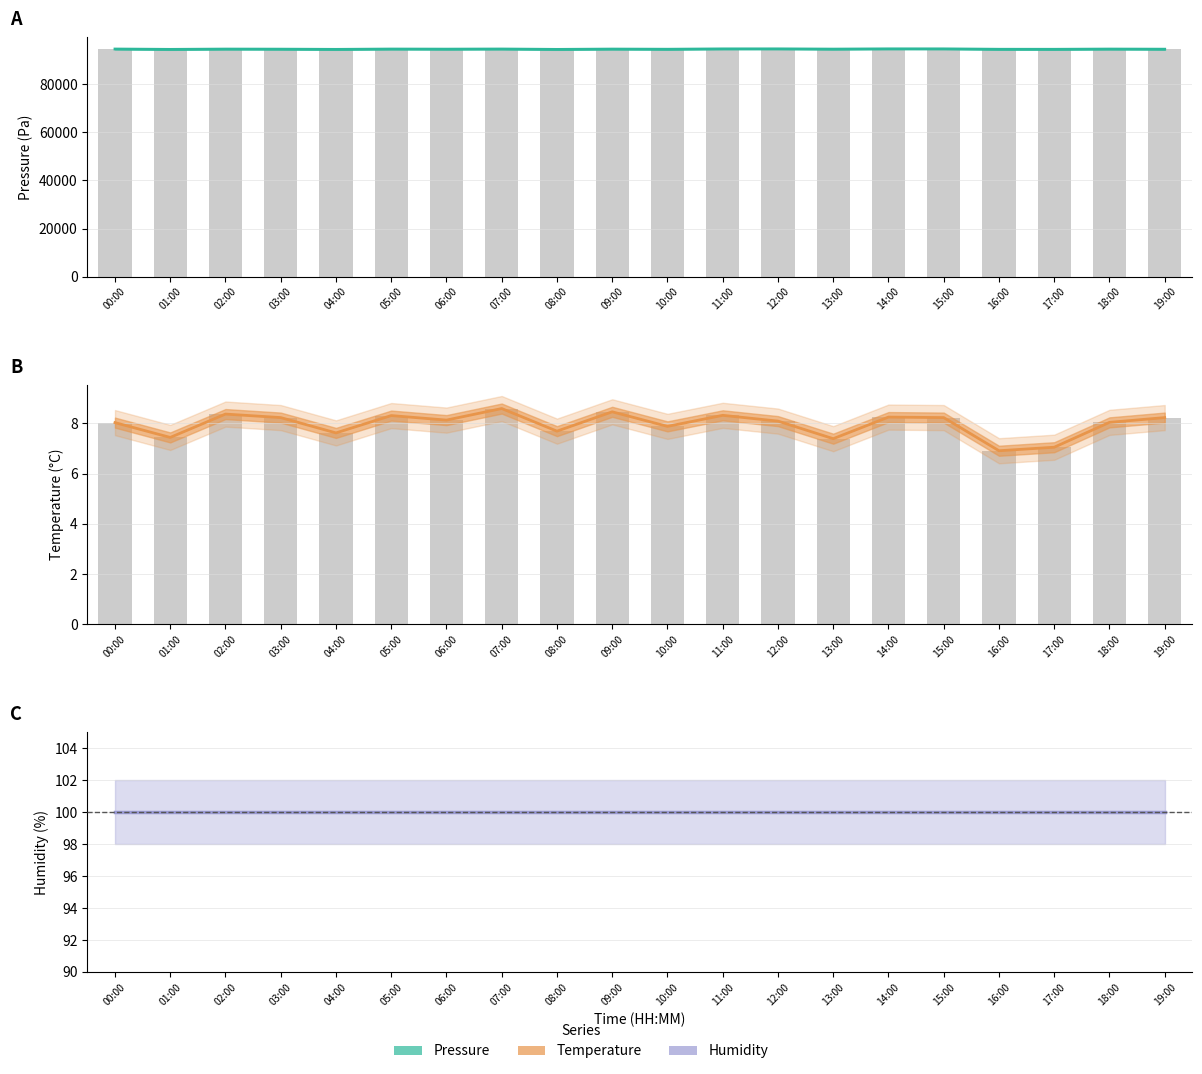

What is the value of the pressure bar at the 4th from the left?

94615.6